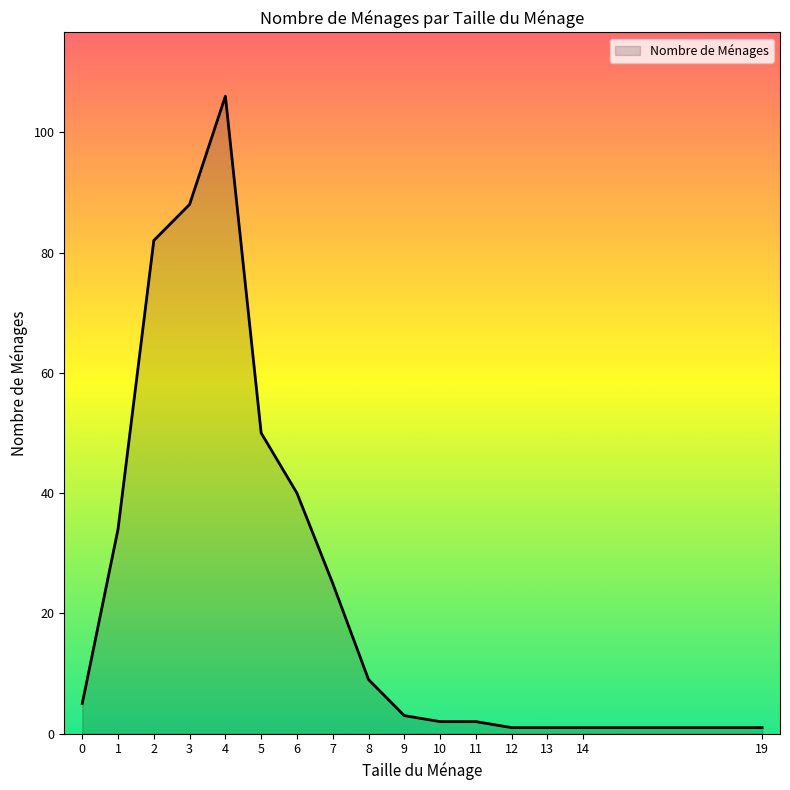

Is it true that the value at 7 is 25?

True